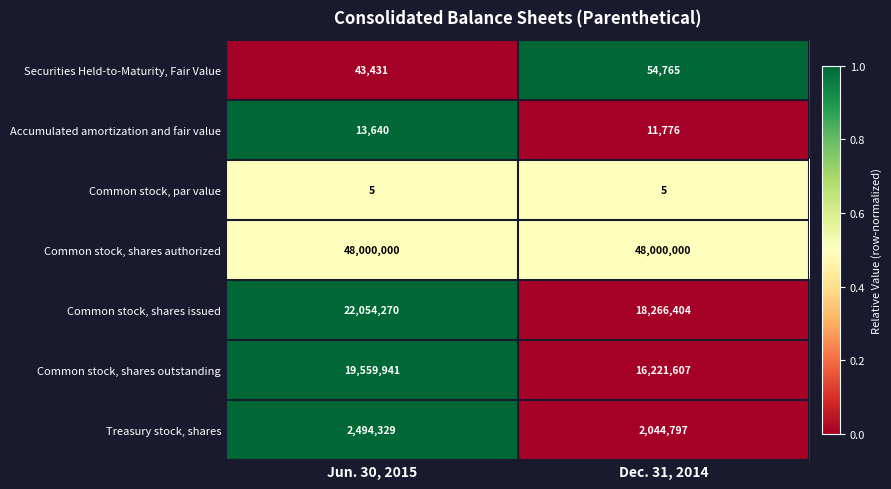

Reading left to right, list all the values displayed in this chart.

Securities Held-to-Maturity, Fair Value: Jun. 30, 2015=43431	Dec. 31, 2014=54765
Accumulated amortization and fair value: Jun. 30, 2015=13640	Dec. 31, 2014=11776
Common stock, par value: Jun. 30, 2015=5	Dec. 31, 2014=5
Common stock, shares authorized: Jun. 30, 2015=48000000	Dec. 31, 2014=48000000
Common stock, shares issued: Jun. 30, 2015=22054270	Dec. 31, 2014=18266404
Common stock, shares outstanding: Jun. 30, 2015=19559941	Dec. 31, 2014=16221607
Treasury stock, shares: Jun. 30, 2015=2494329	Dec. 31, 2014=2044797